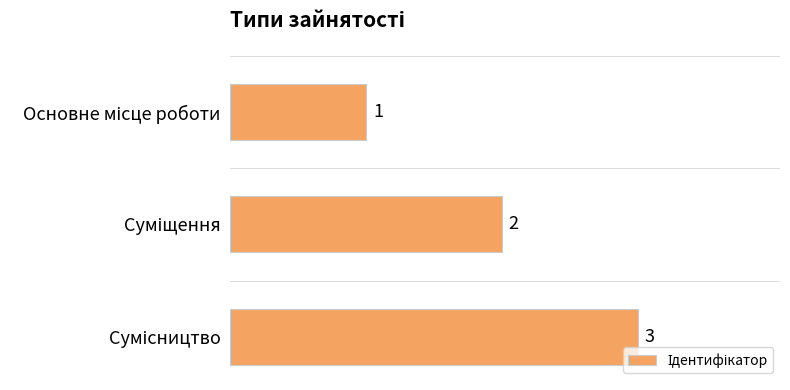

What is the difference between the maximum and minimum values?

2